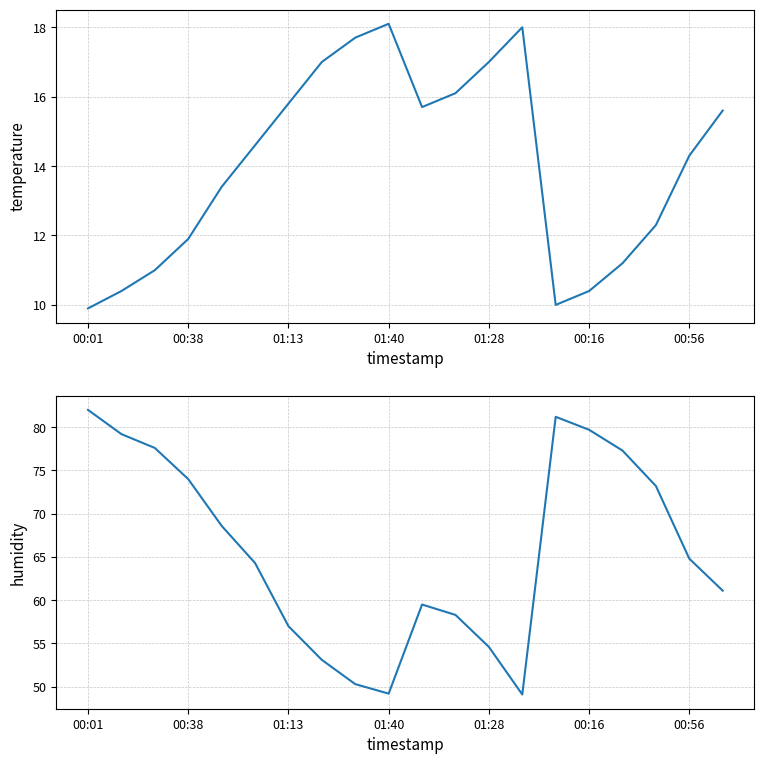

What is the difference between the maximum and second lowest values in the humidity series?

32.8